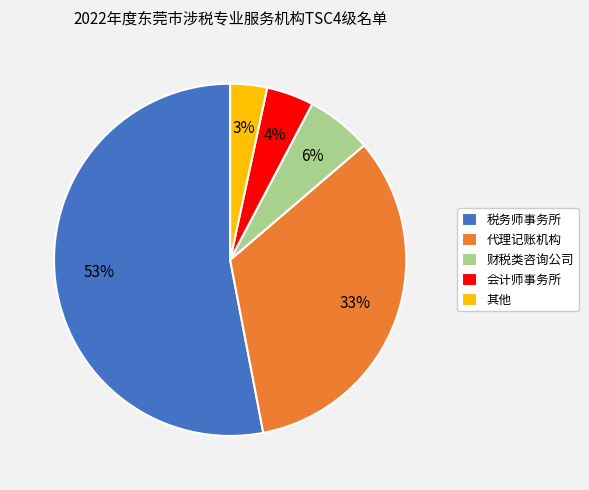

The 会计师事务所 slice represents 4% of the pie. True or false?

True